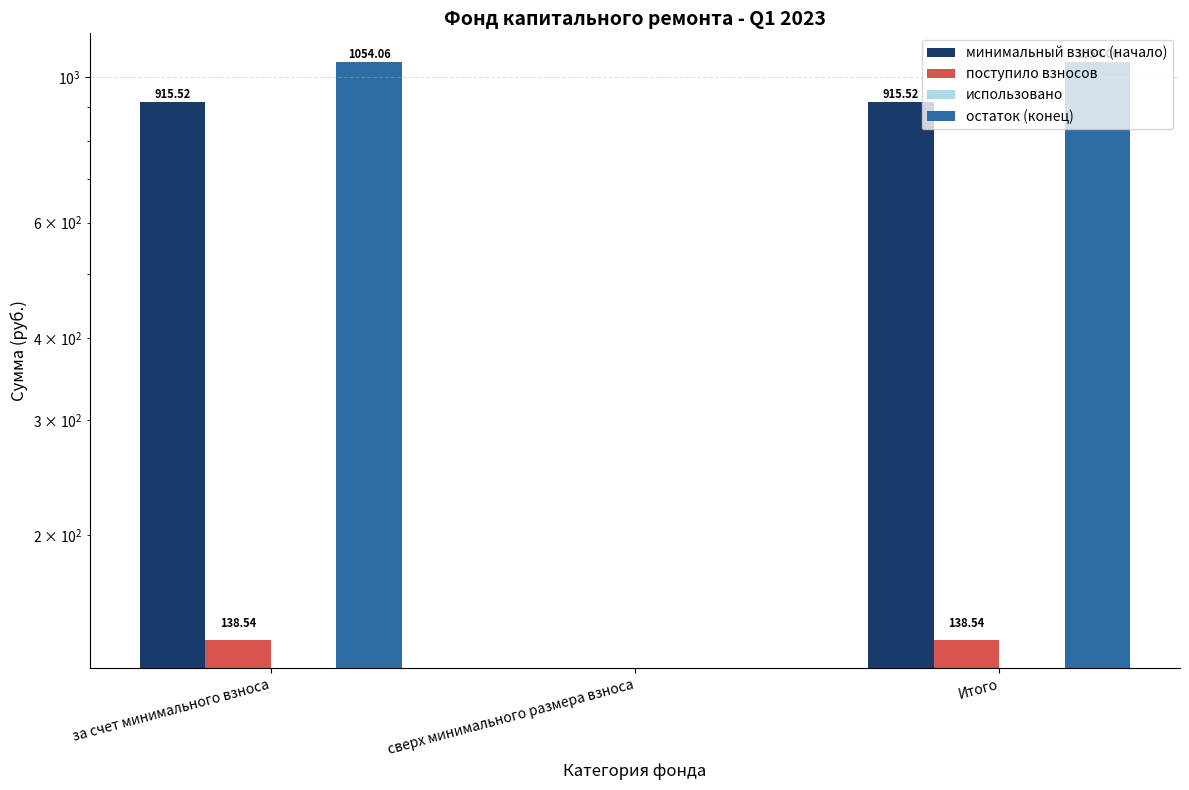

Which series changed the most between за счет минимального взноса and сверх минимального размера взноса?

остаток (конец)